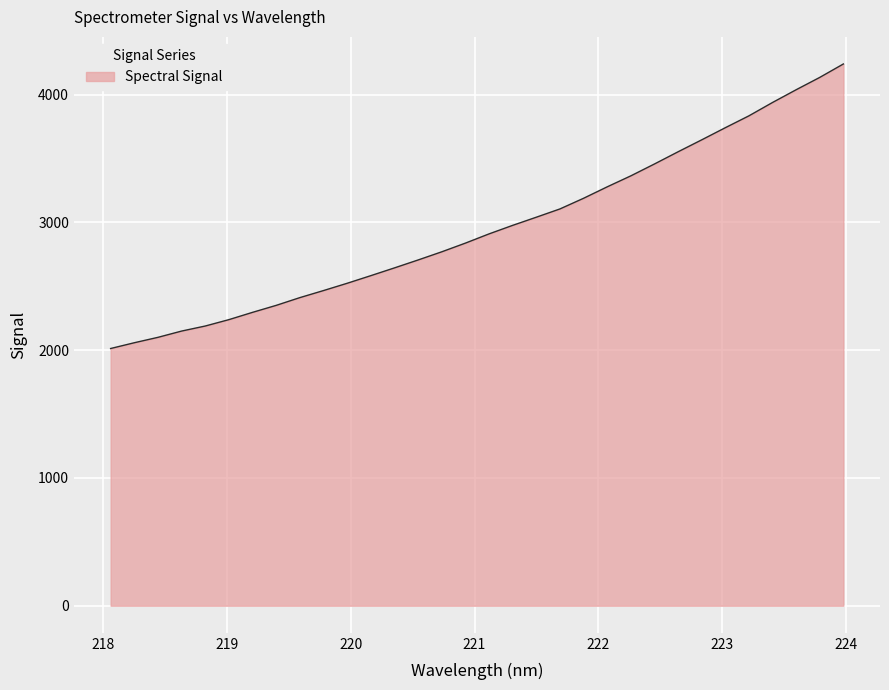

What is the maximum value shown in the chart?

4239.5